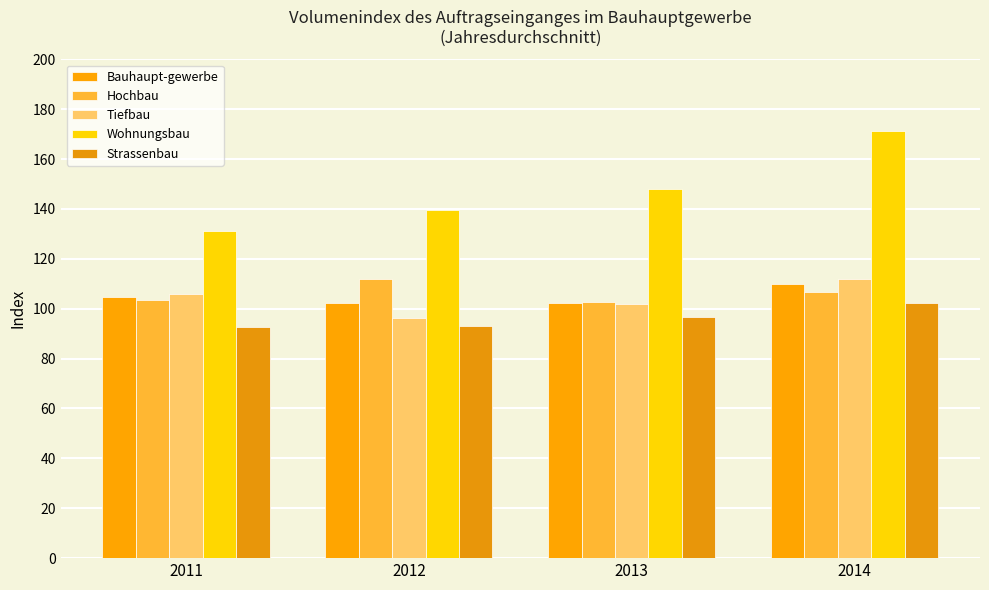

What is the total value across all series at 2013?

551.4